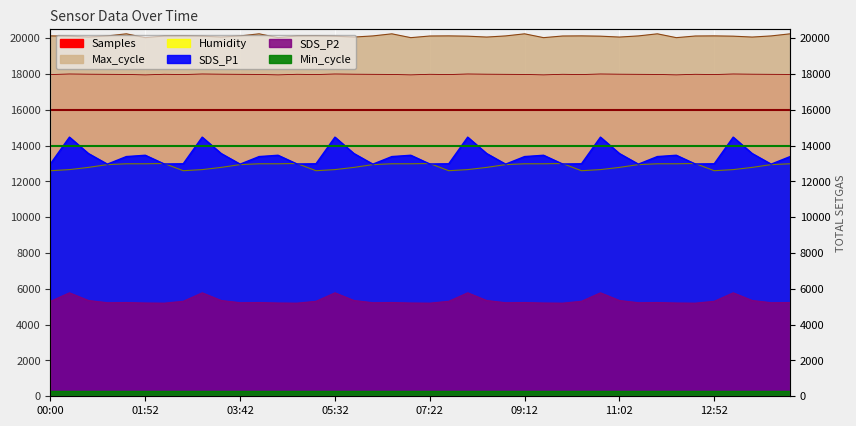

What is the total value across all series at 08:06?

71023.1